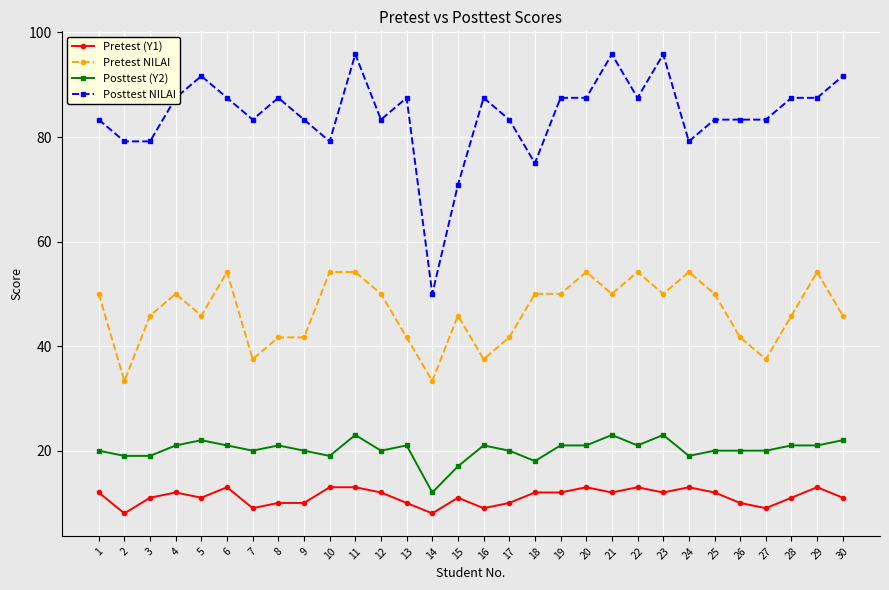

What are all the series names shown in the legend?

Pretest (Y1), Pretest NILAI, Posttest (Y2), Posttest NILAI